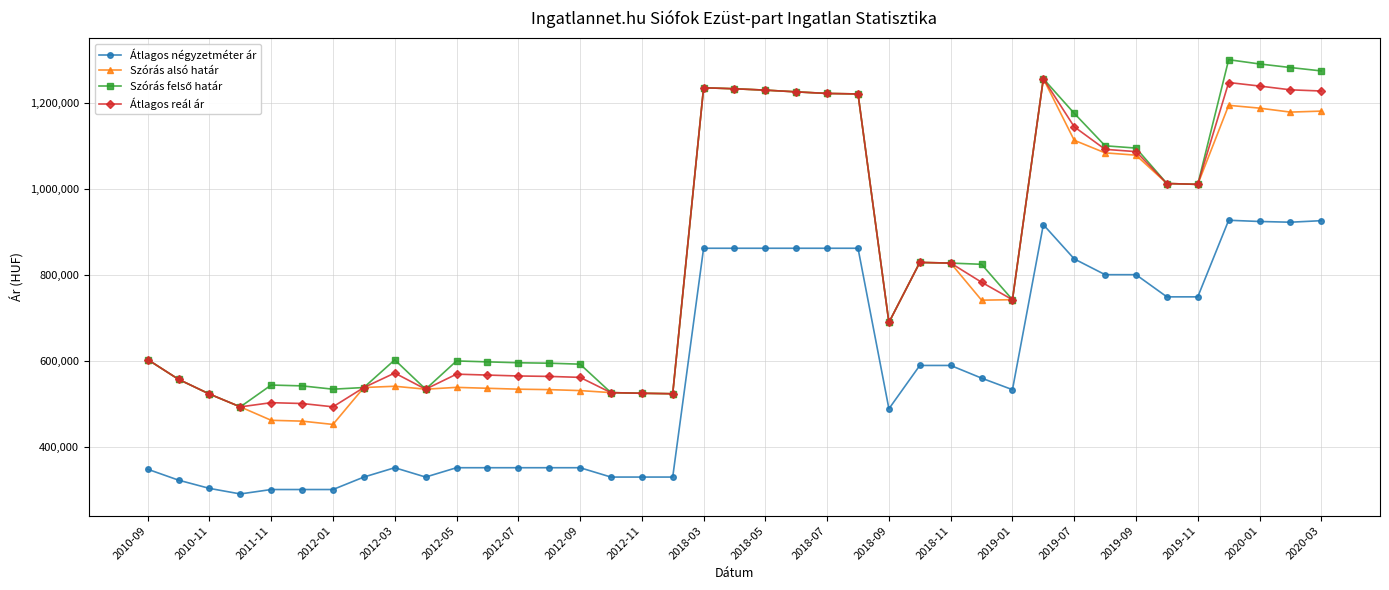

How many data points does each series have?

39